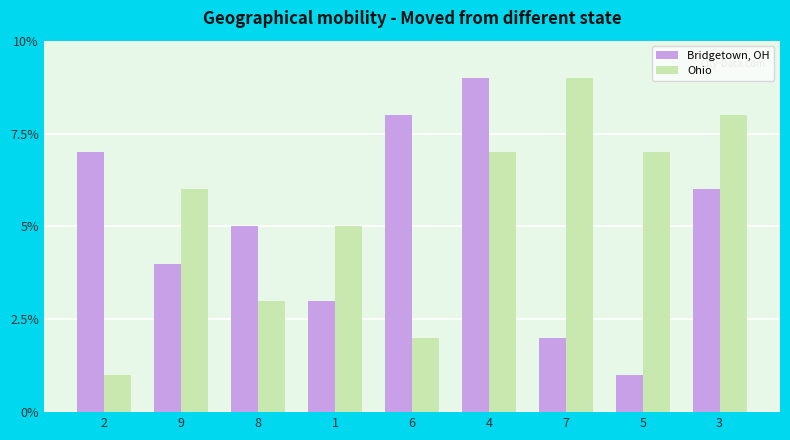

Does the chart contain stacked bars?

No